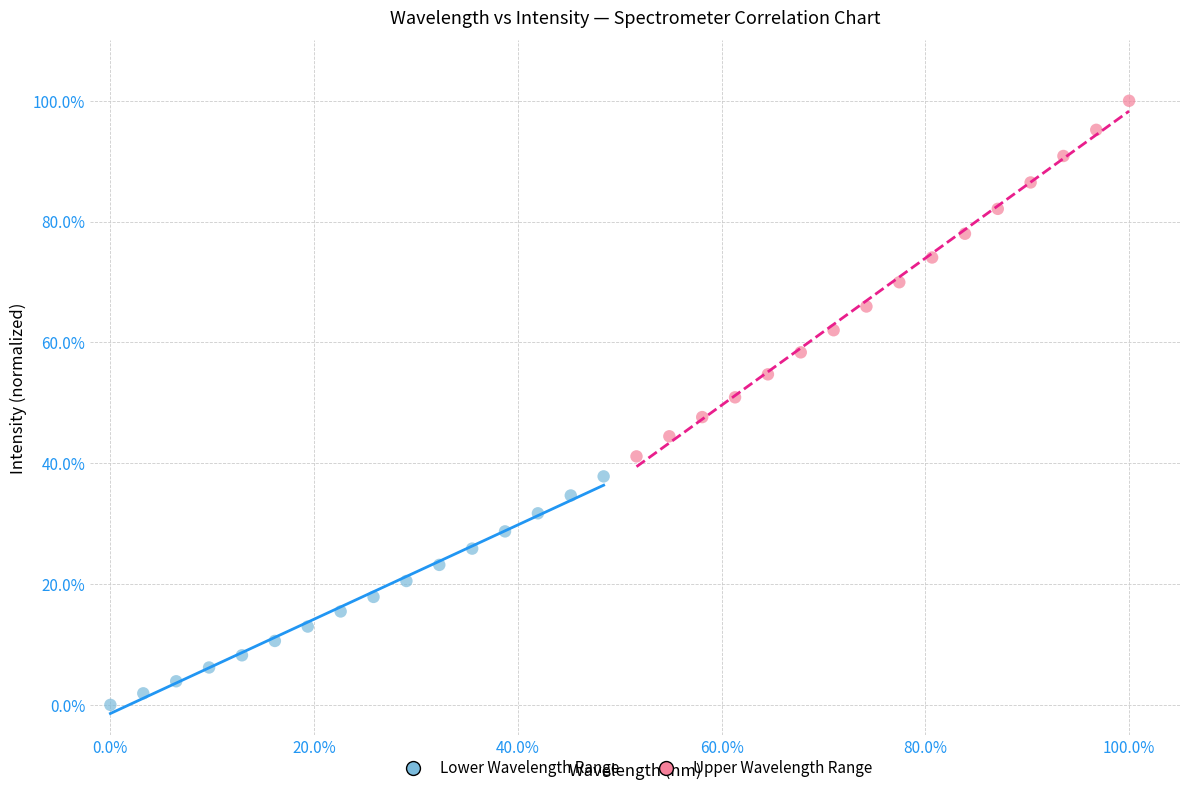

Which series has the widest spread of Y values?

Upper Wavelength Range